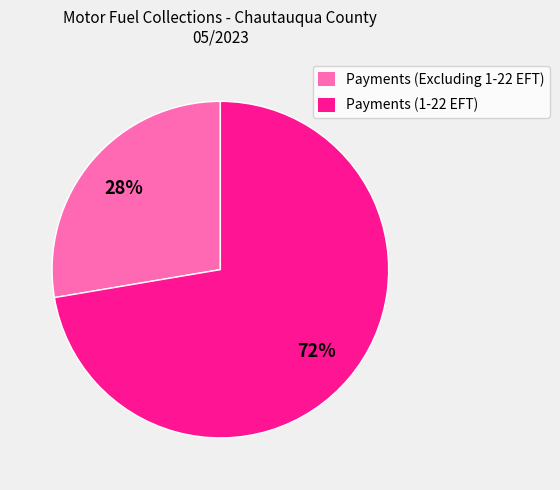

Which category has the smallest portion of the pie?

Payments (Excluding 1-22 EFT)